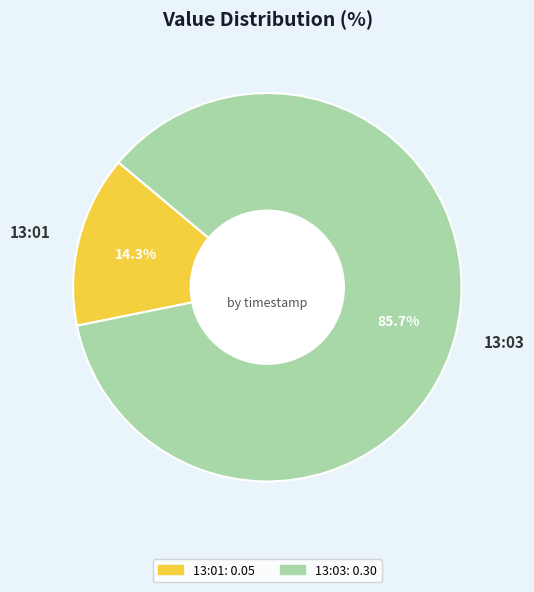

Which category has the smallest portion of the pie?

13:01